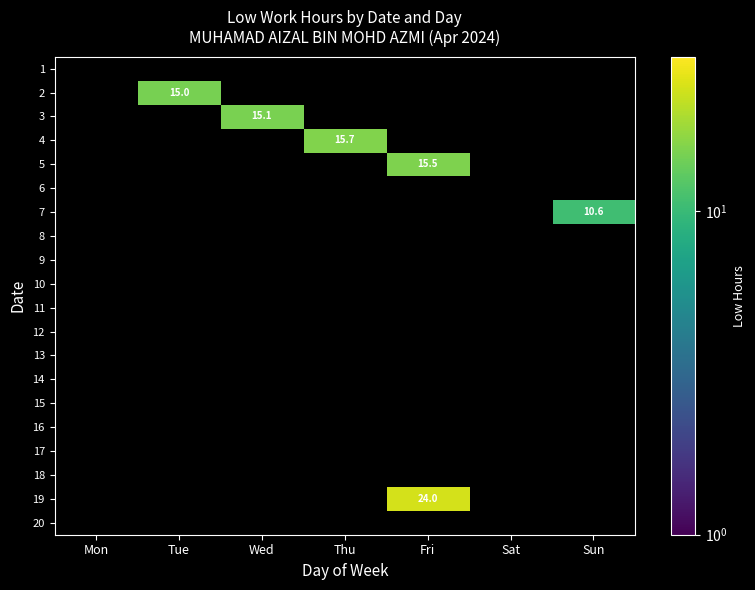

How many values in 3 are above zero?

1